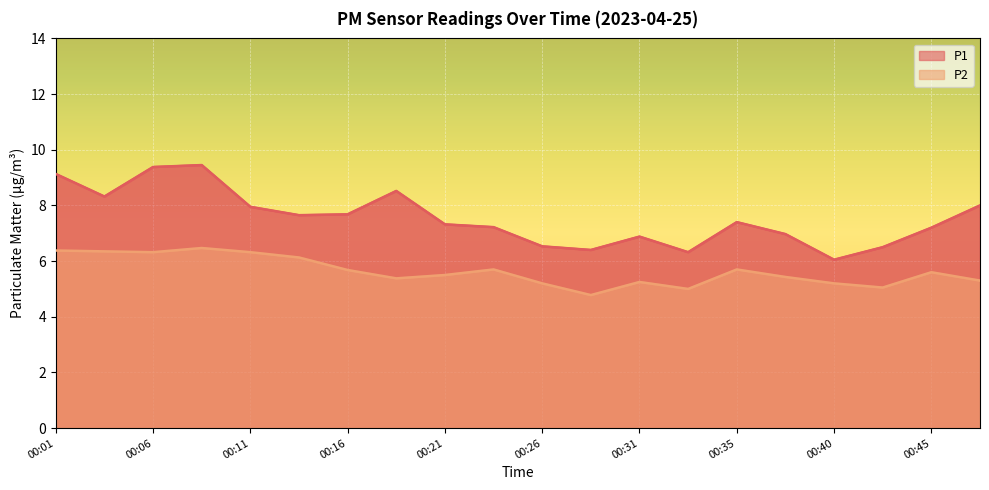

At which category does P2 reach its first local peak?

00:09